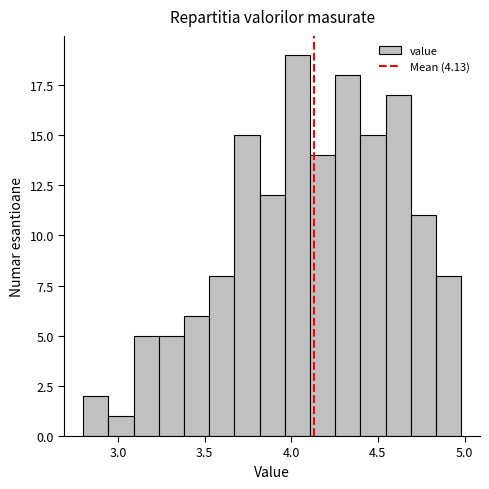

Around what value on the x-axis is the tallest bar? Give the approximate position of its centre, as read against the axis.

4.05